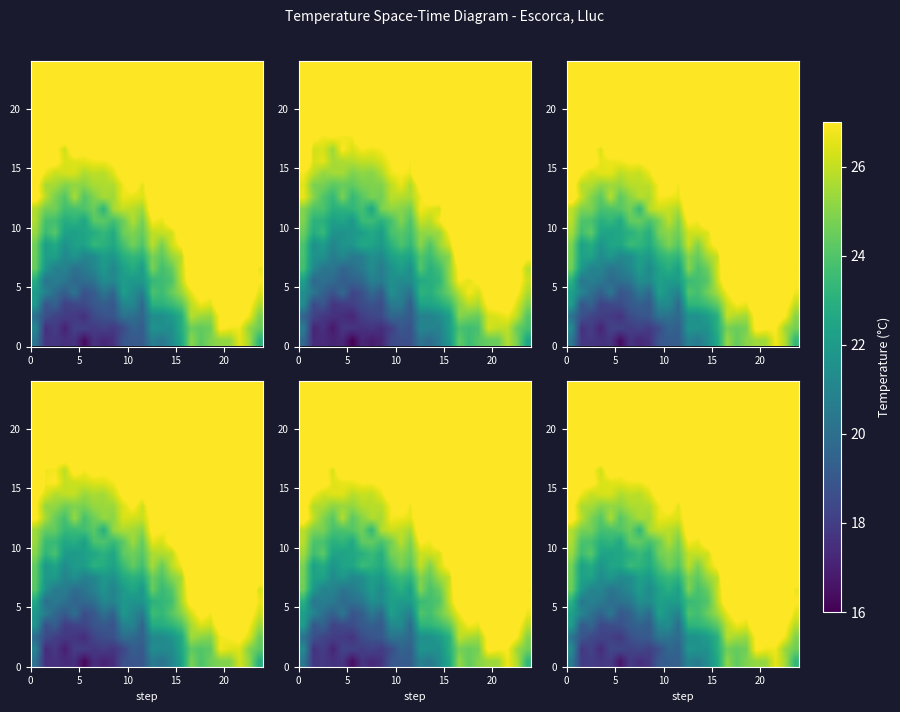

What is the maximum value for row_22?

40.7